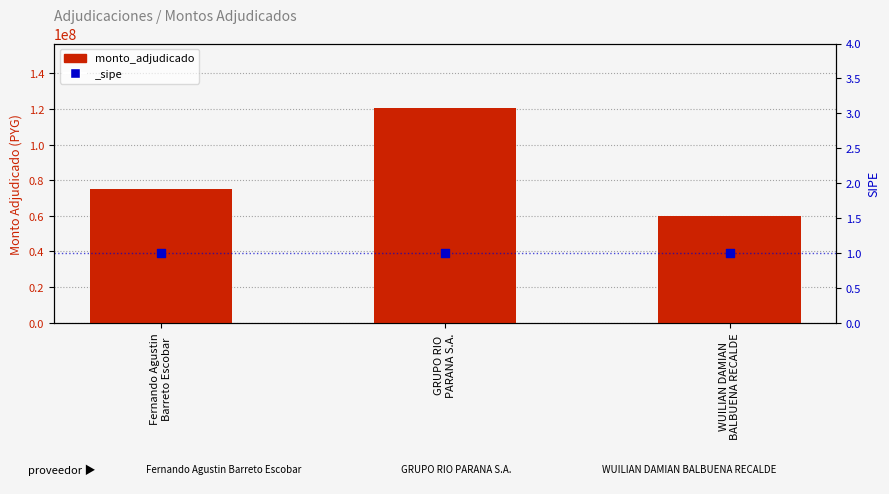

Between Fernando Agustin
Barreto Escobar and GRUPO RIO
PARANA S.A., which is larger?

GRUPO RIO
PARANA S.A.